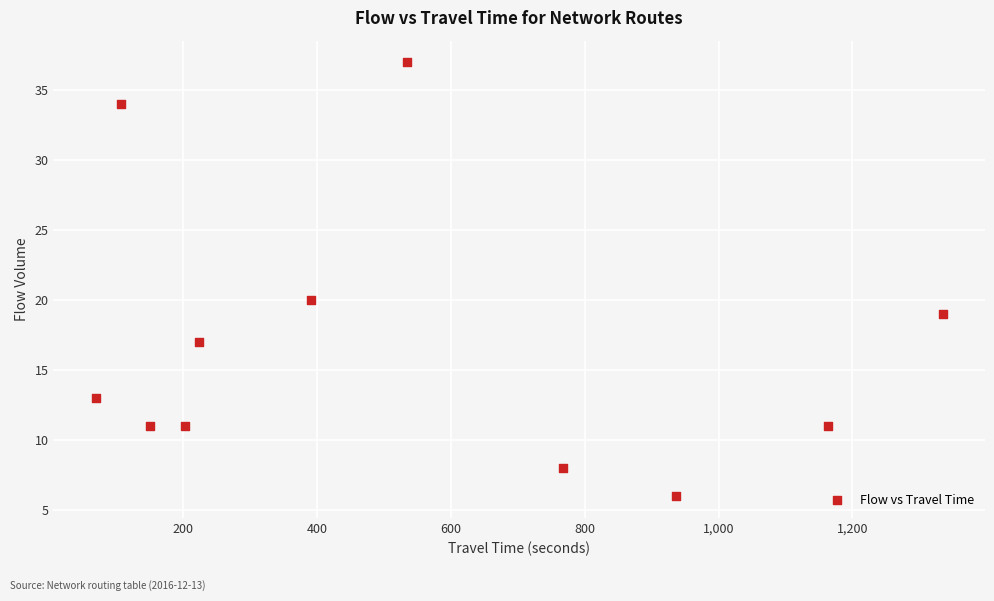

What Y value in the scatter plot is closest to 21?

20